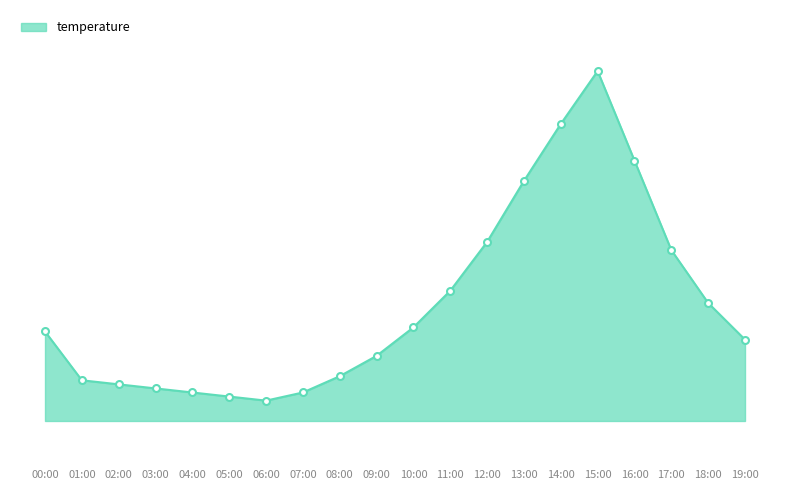

What is the greatest value displayed?

19.5